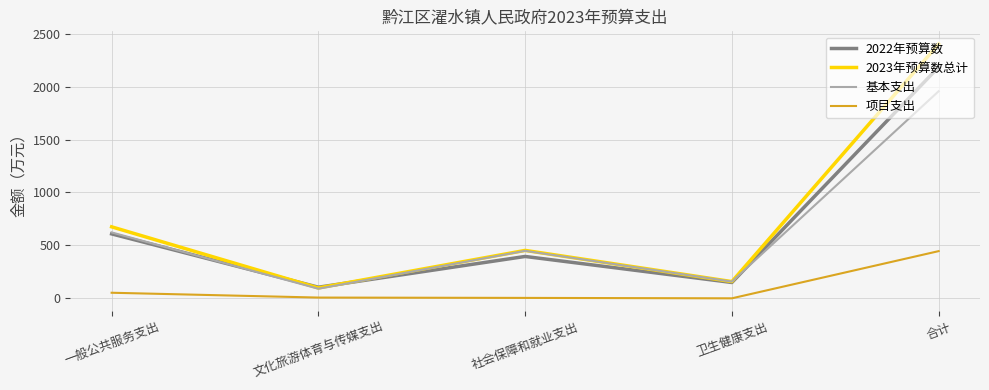

At which category is the sum across all series the highest?

合计